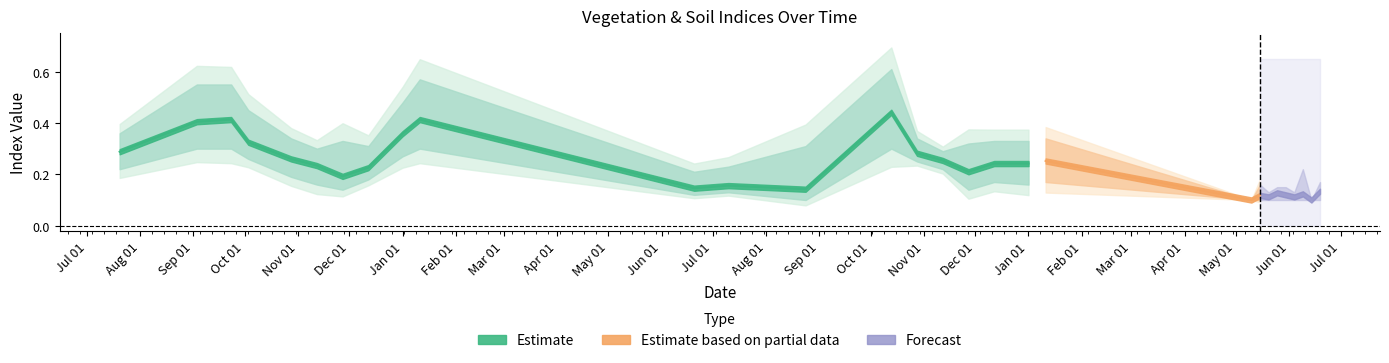

What is the sum of all savi values?

5.6